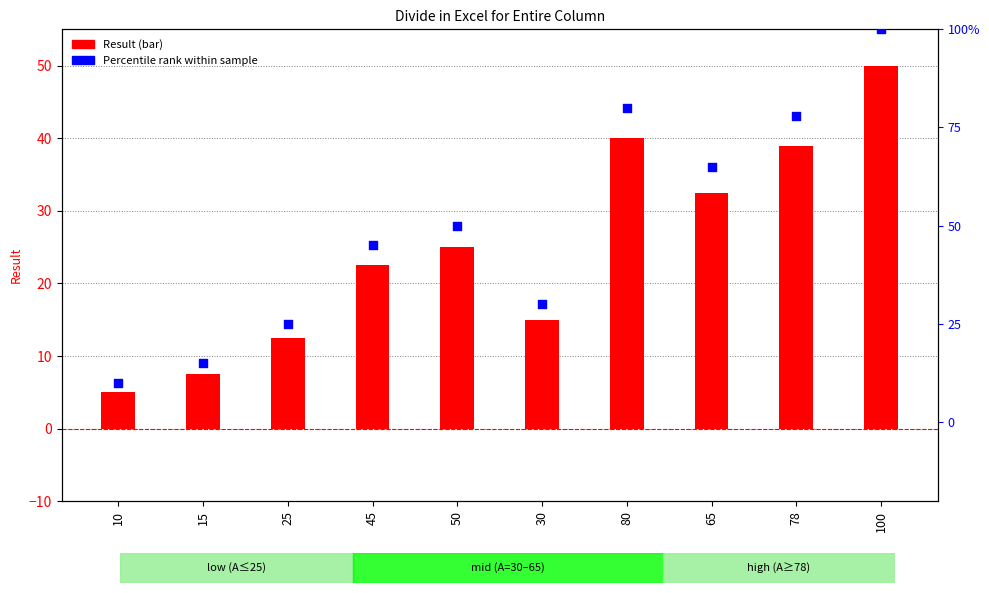

What is the total value across all series at 10?

5.0